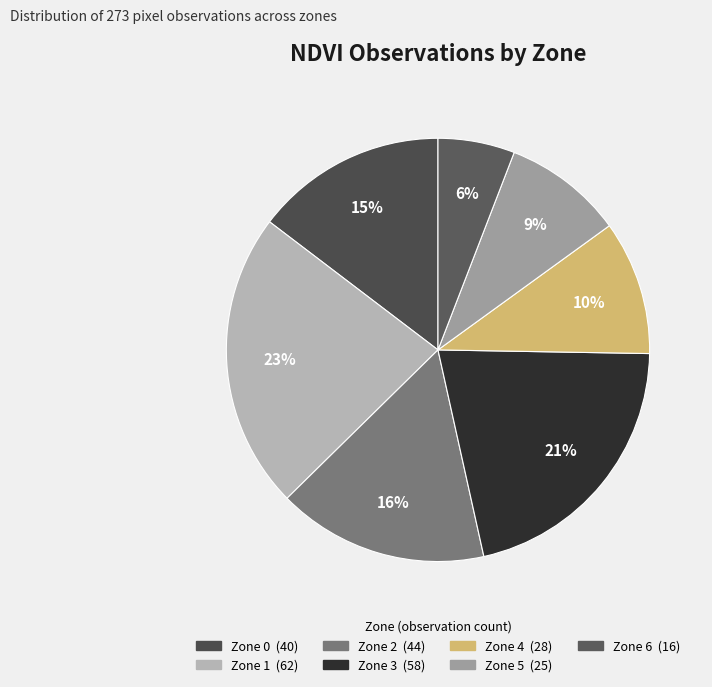

Which has a higher value, Zone 6 or Zone 3?

Zone 3